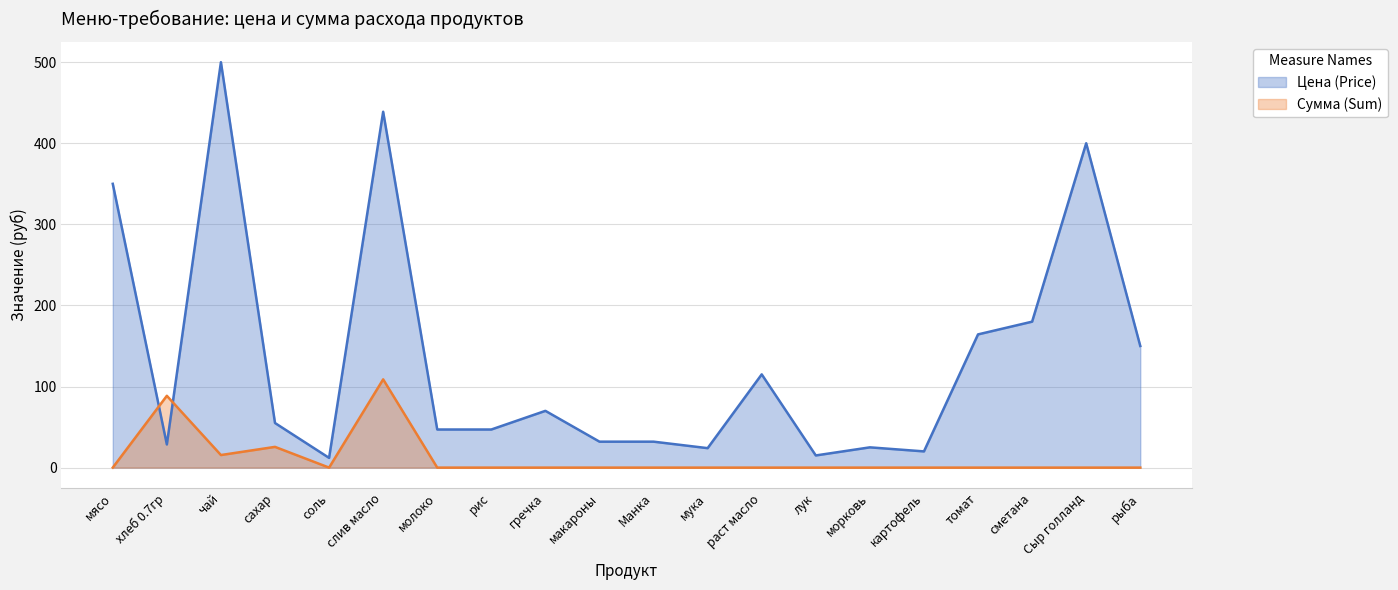

True or false: Сумма (Sum) has more than 0 interior local peaks.

True